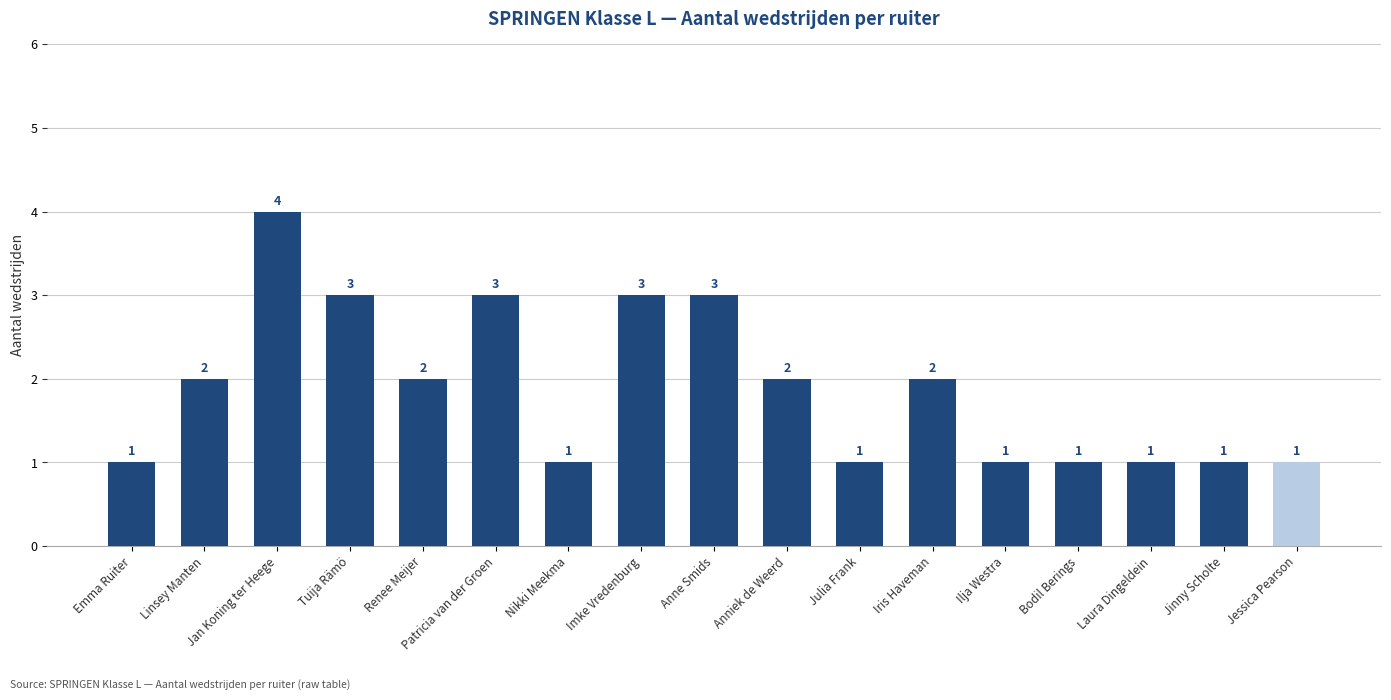

Which has a higher value, Anne Smids or Laura Dingeldein?

Anne Smids